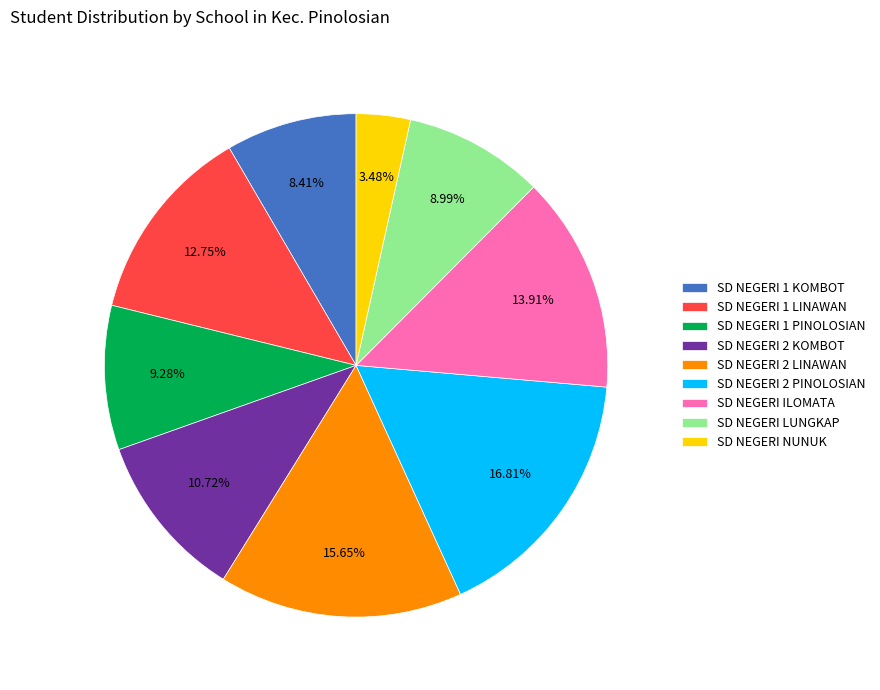

The SD NEGERI ILOMATA slice represents 3% of the pie. True or false?

False